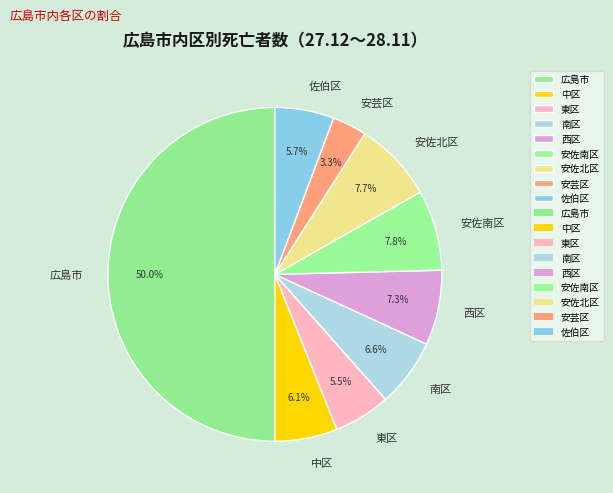

To the nearest percent, what is the combined percentage of 安芸区 and 中区?

9%